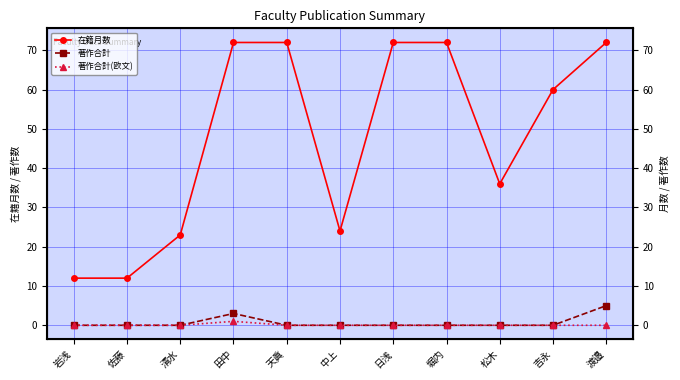

Does the chart have visible grid lines?

Yes